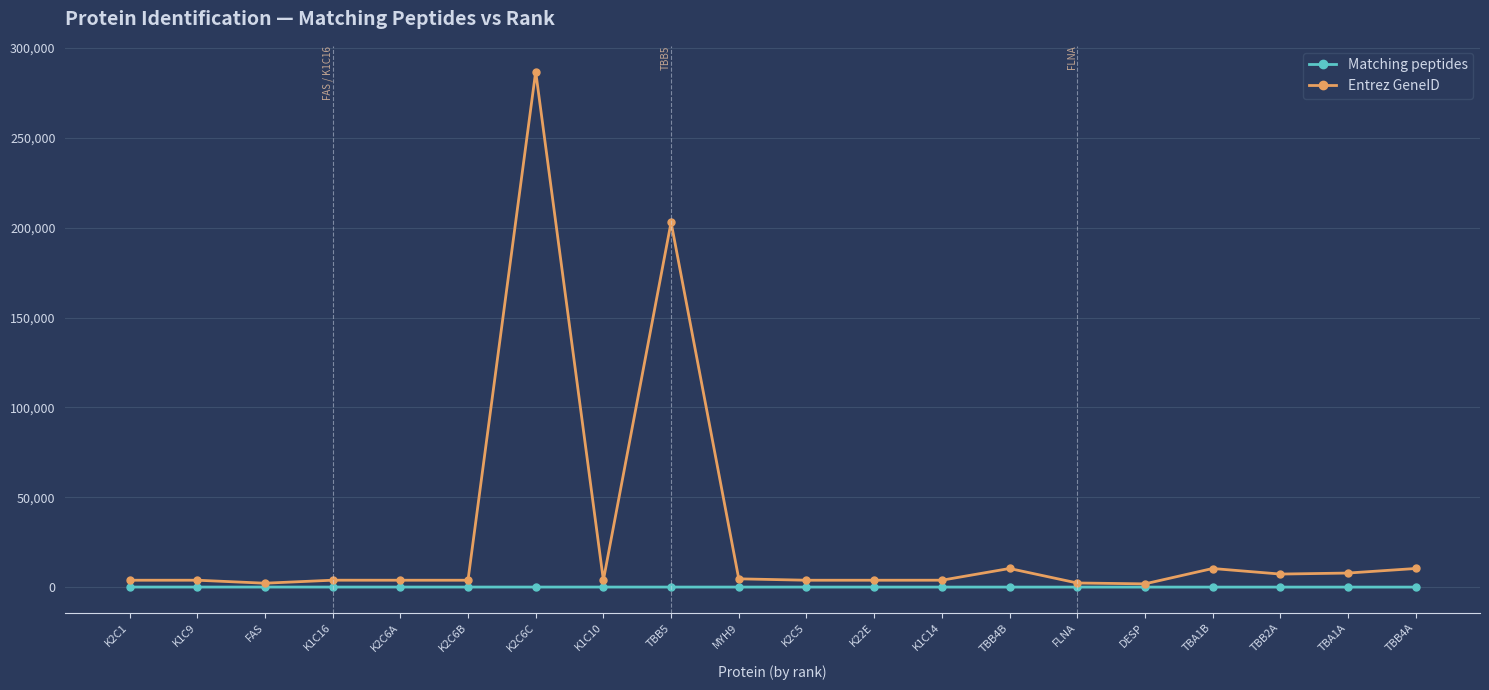

Which series has the widest spread of values?

Entrez GeneID